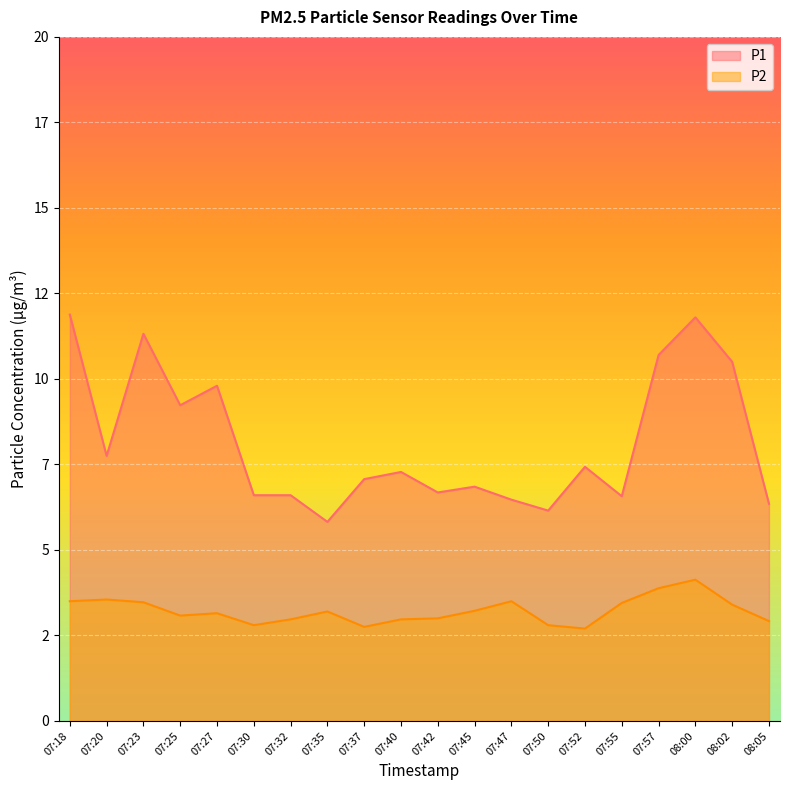

True or false: P2 has a value of 1.0 at 07:20.

False